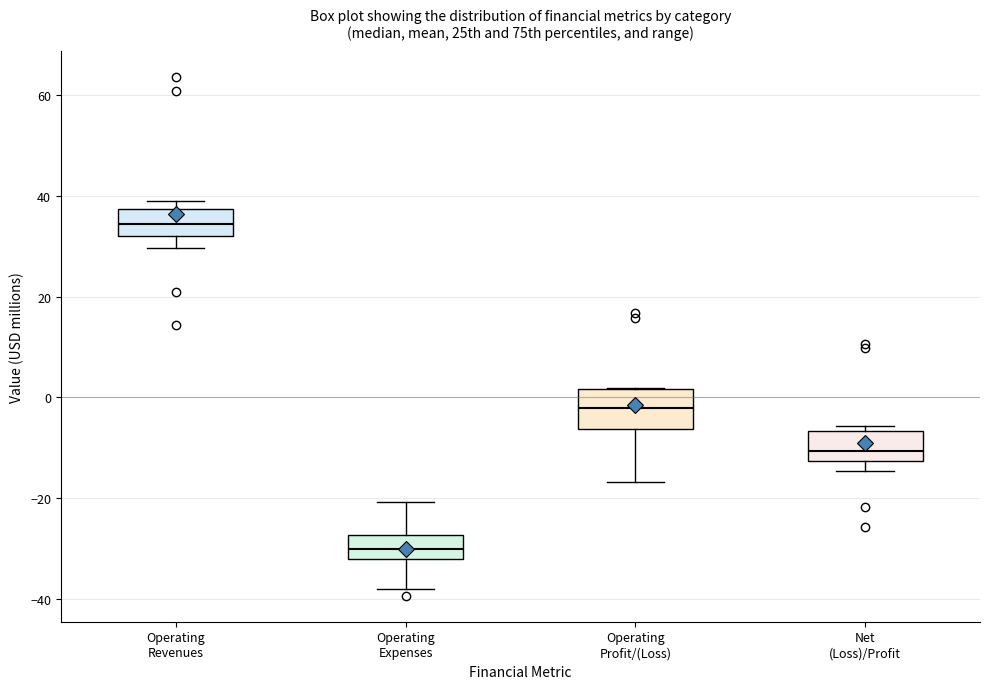

Which box is the tallest, from its lower edge to its upper edge?

Operating Profit/(Loss)